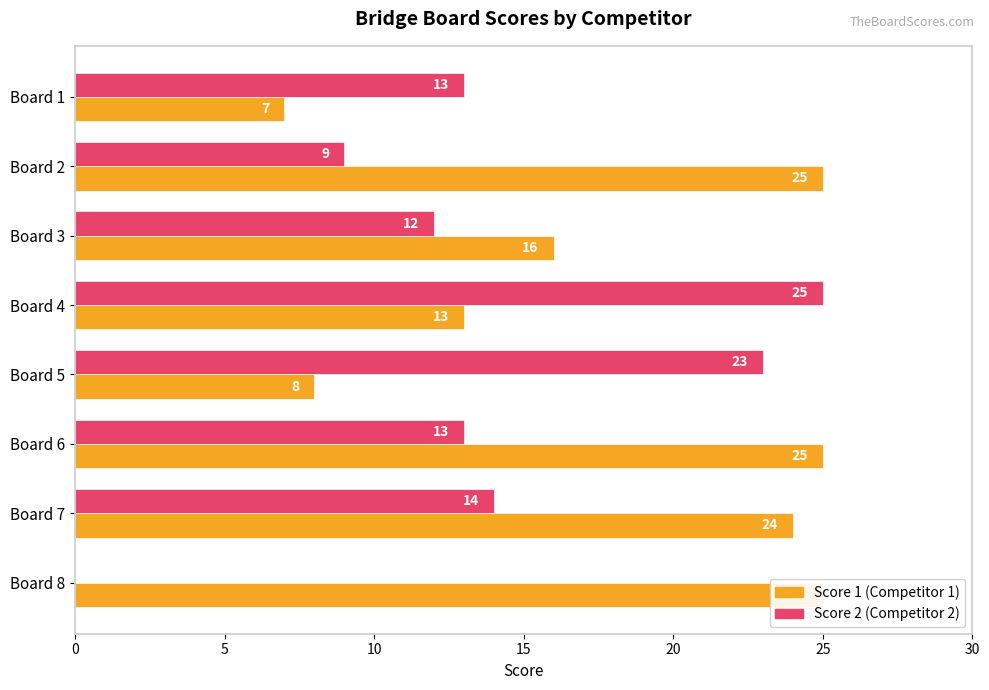

True or false: Score 1 has a value of 5 at Board 3.

False